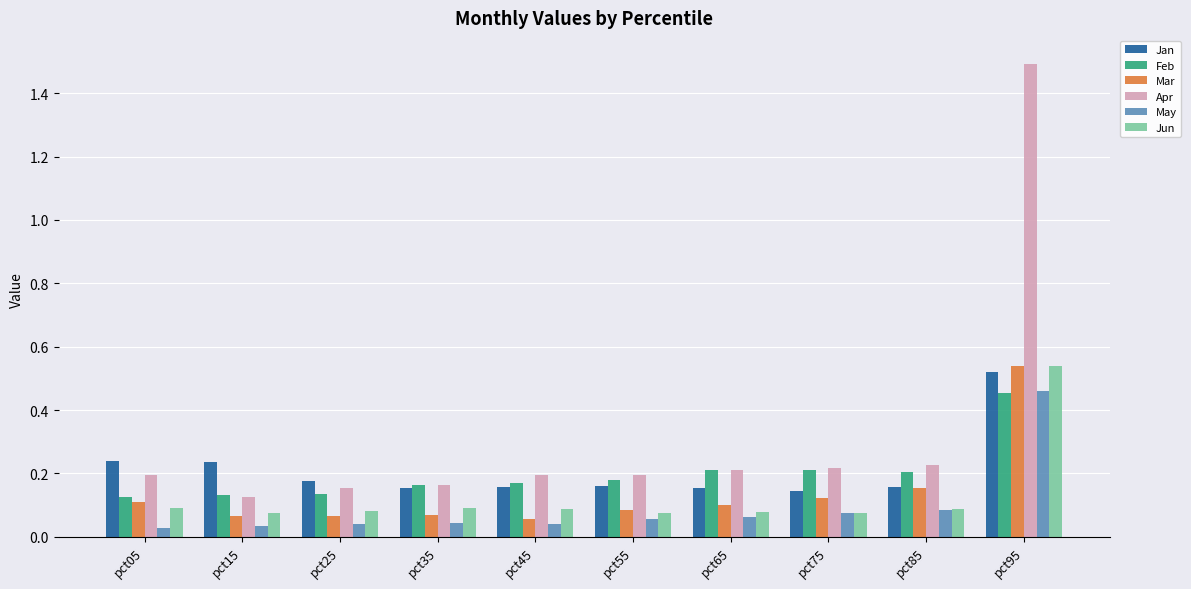

At which category is the sum across all series the highest?

pct95